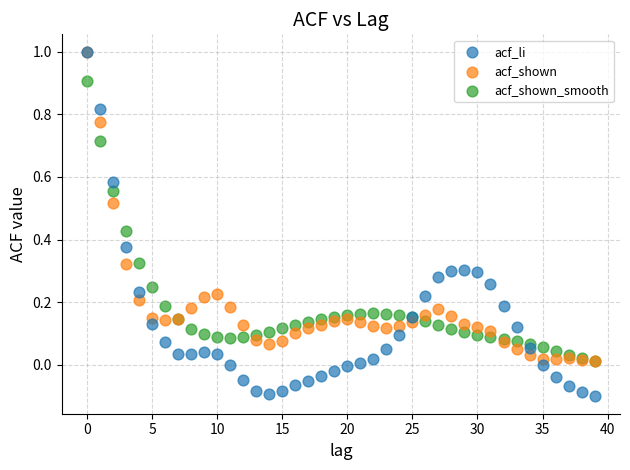

What are all the series names shown in the legend?

acf_li, acf_shown, acf_shown_smooth